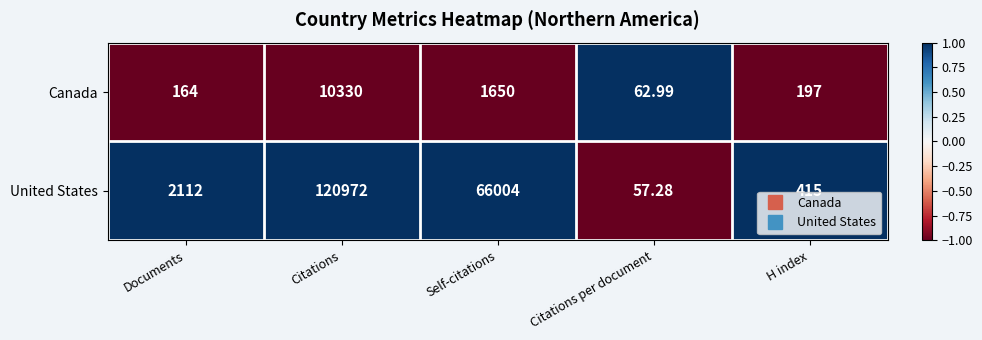

Which series has the widest spread of values?

United States